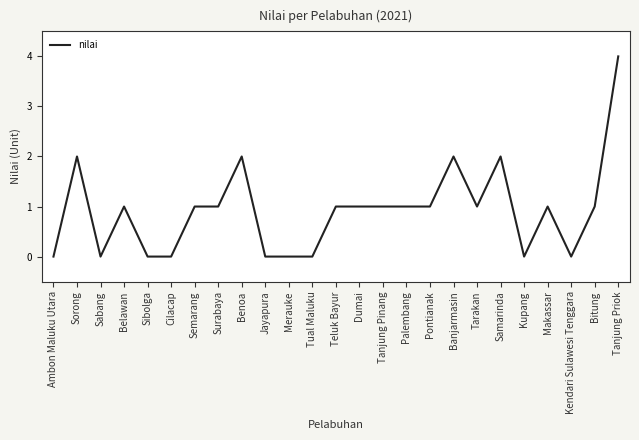

What is the greatest value displayed?

4